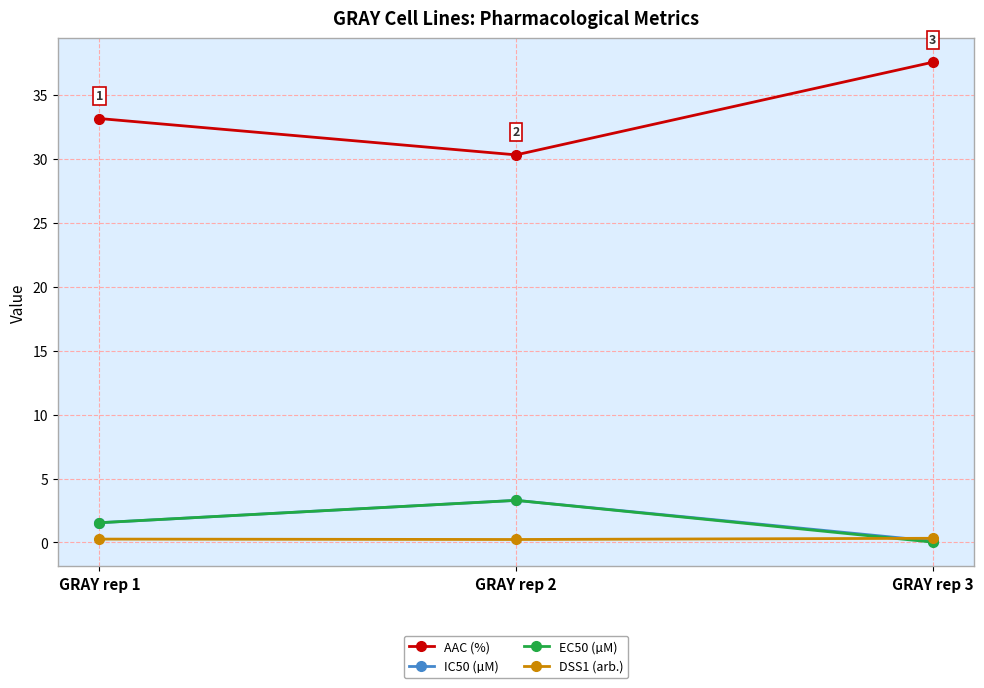

How many values in the EC50 (µM) series exceed 1?

2